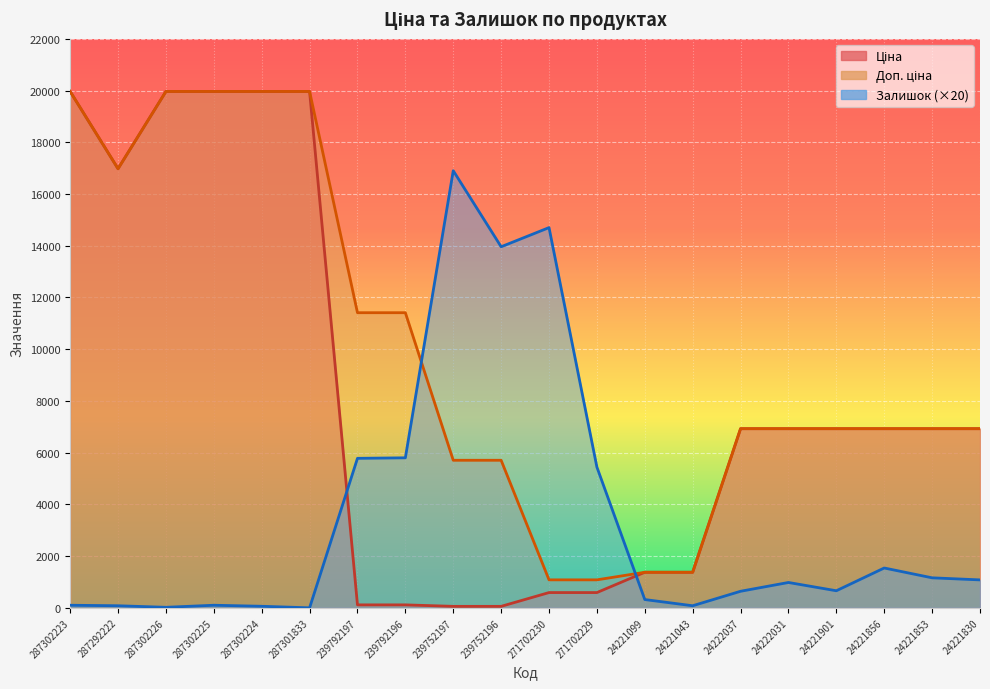

How many categories are shown in the chart?

20